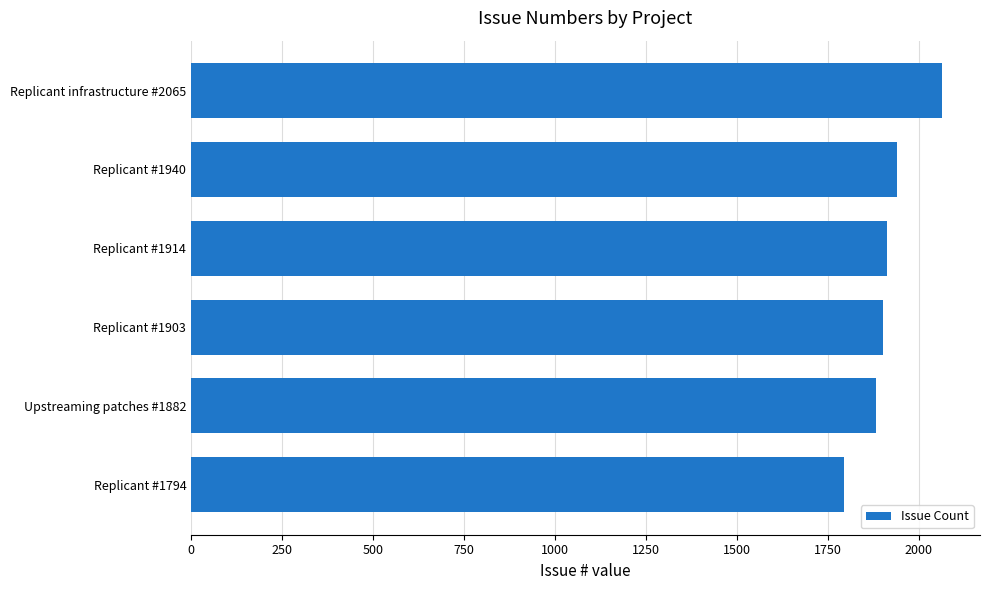

Are the bars horizontal?

Yes